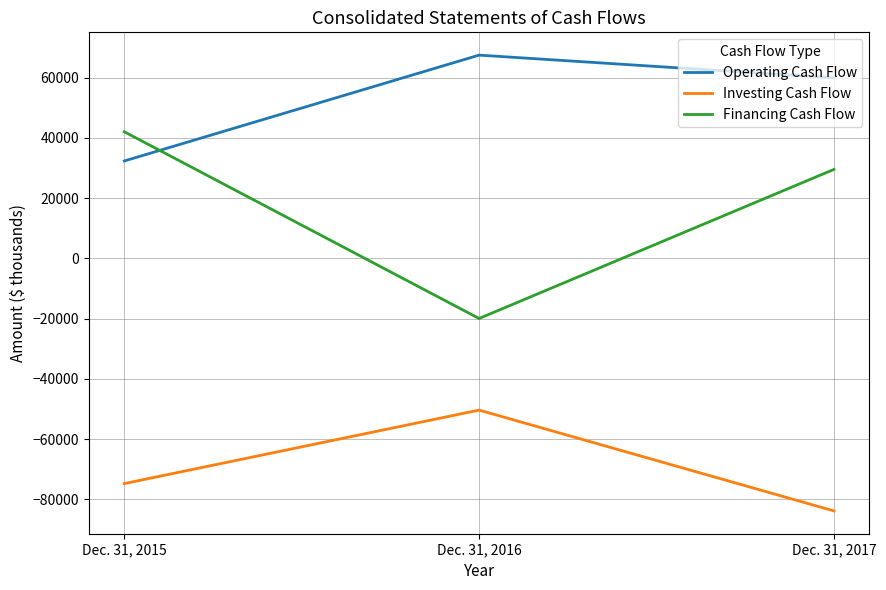

Rank the series at Dec. 31, 2016 from lowest to highest value.

Investing Cash Flow, Financing Cash Flow, Operating Cash Flow